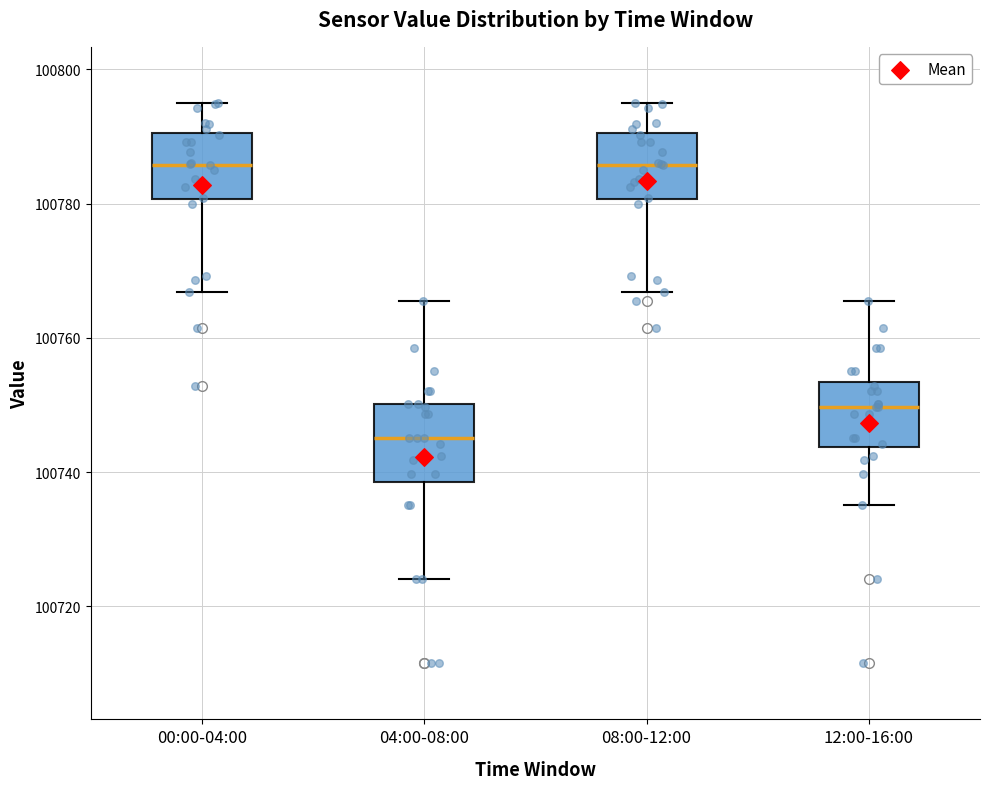

Reading left to right, read every box against the y-axis: the position of its median line, the range the box covers, and the ends of its whiskers. The values are not printed on the chart, so give them approximately, as read against the axis.

00:00-04:00: median 100786, box 100780 to 100790, whiskers 100766 to 100796
04:00-08:00: median 100746, box 100738 to 100750, whiskers 100724 to 100766
08:00-12:00: median 100786, box 100780 to 100790, whiskers 100766 to 100796
12:00-16:00: median 100750, box 100744 to 100754, whiskers 100736 to 100766